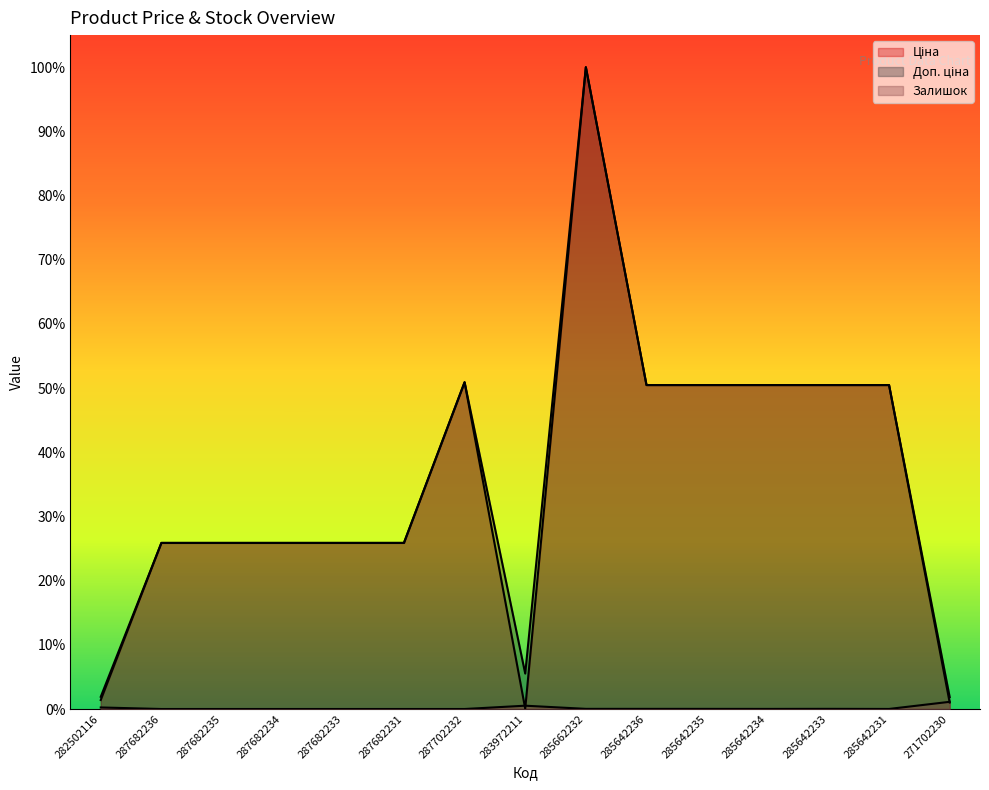

The Доп. ціна series shows 0.0 at 271702230. True or false?

False